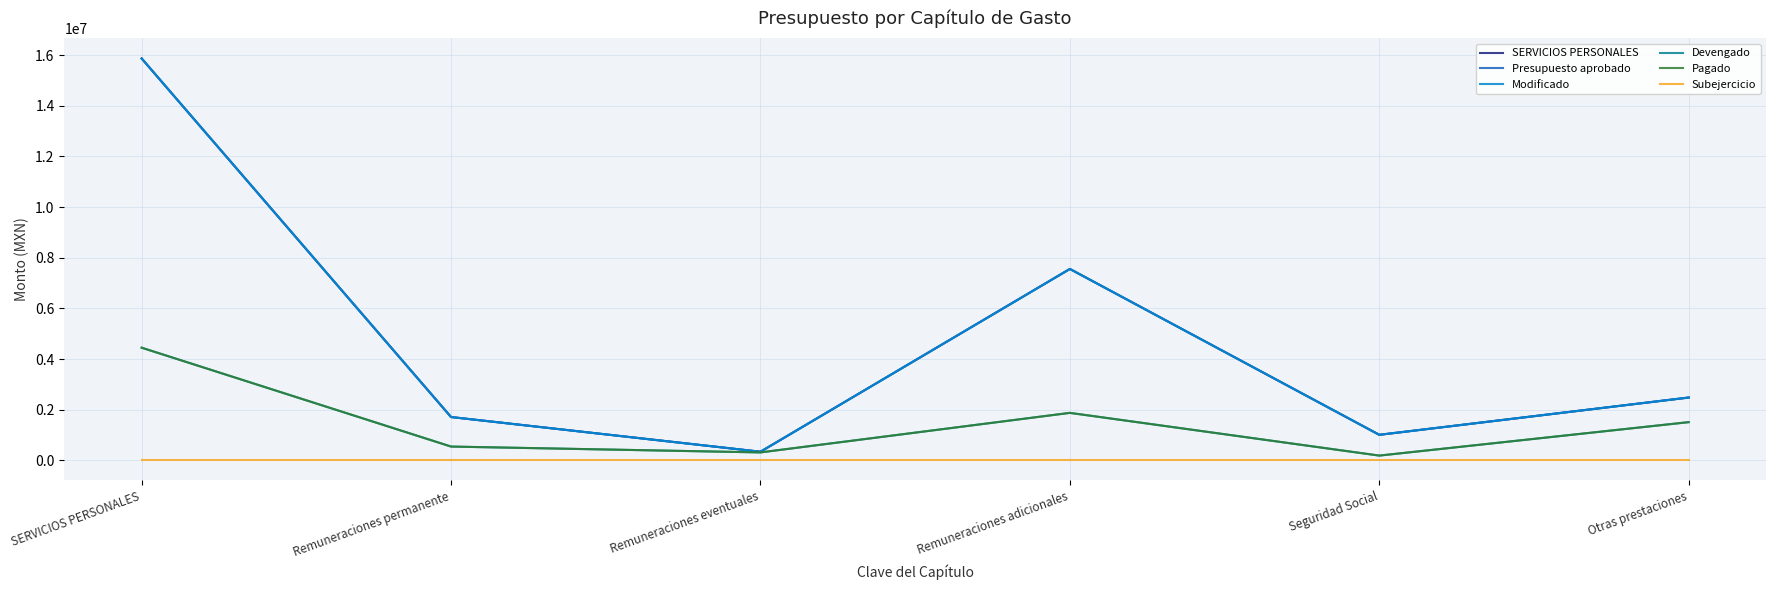

Is this an area chart (filled region under the line)?

No